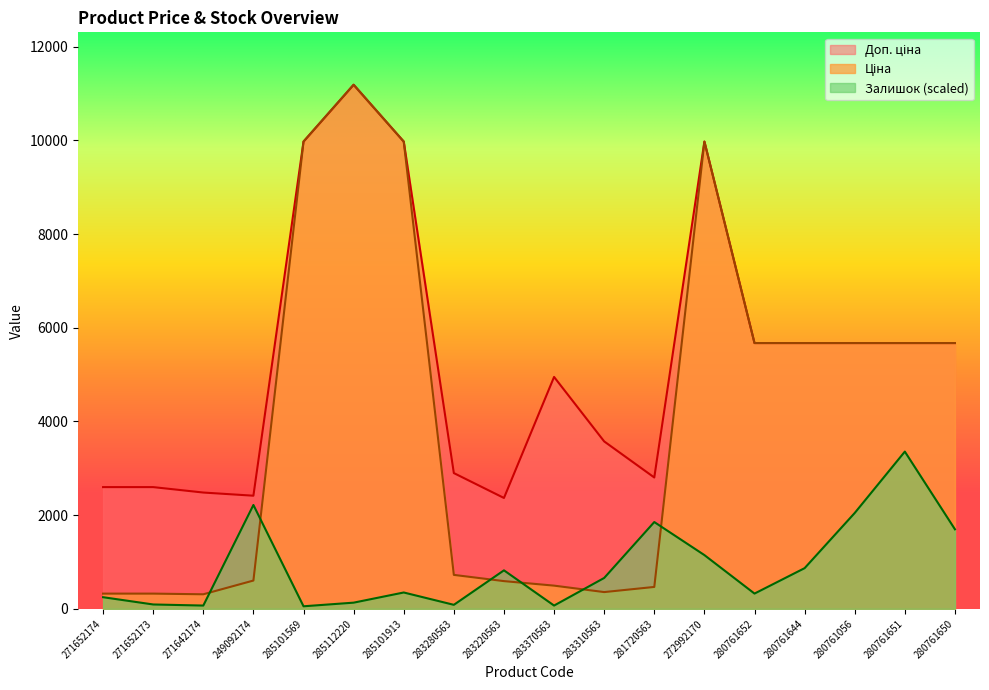

How many intersections are there between Залишок and Ціна?

6